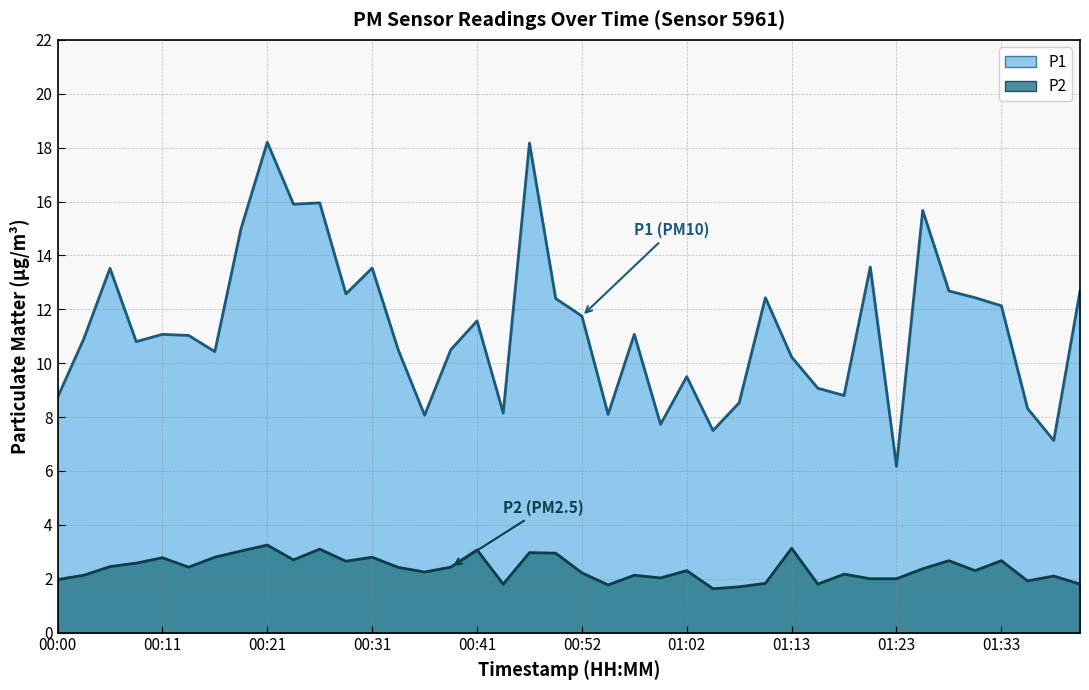

How many lines are shown in the chart?

2